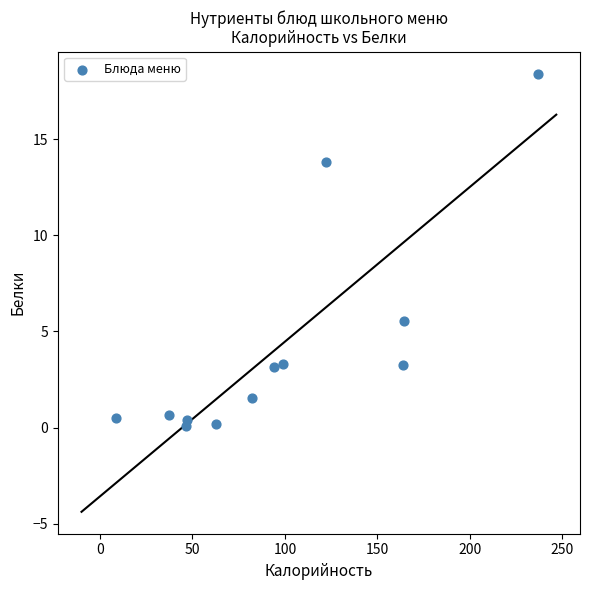

What Y value in the scatter plot is closest to 9?

5.5